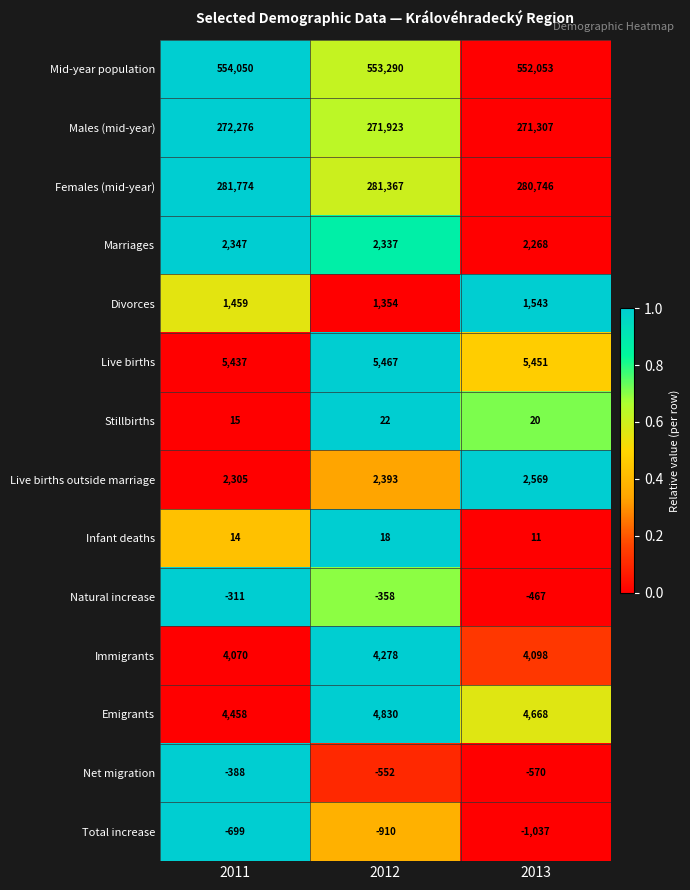

List the series in order of their peak value, highest first.

Mid-year population, Females (mid-year), Males (mid-year), Live births, Emigrants, Immigrants, Live births outside marriage, Marriages, Divorces, Stillbirths, Infant deaths, Natural increase, Net migration, Total increase